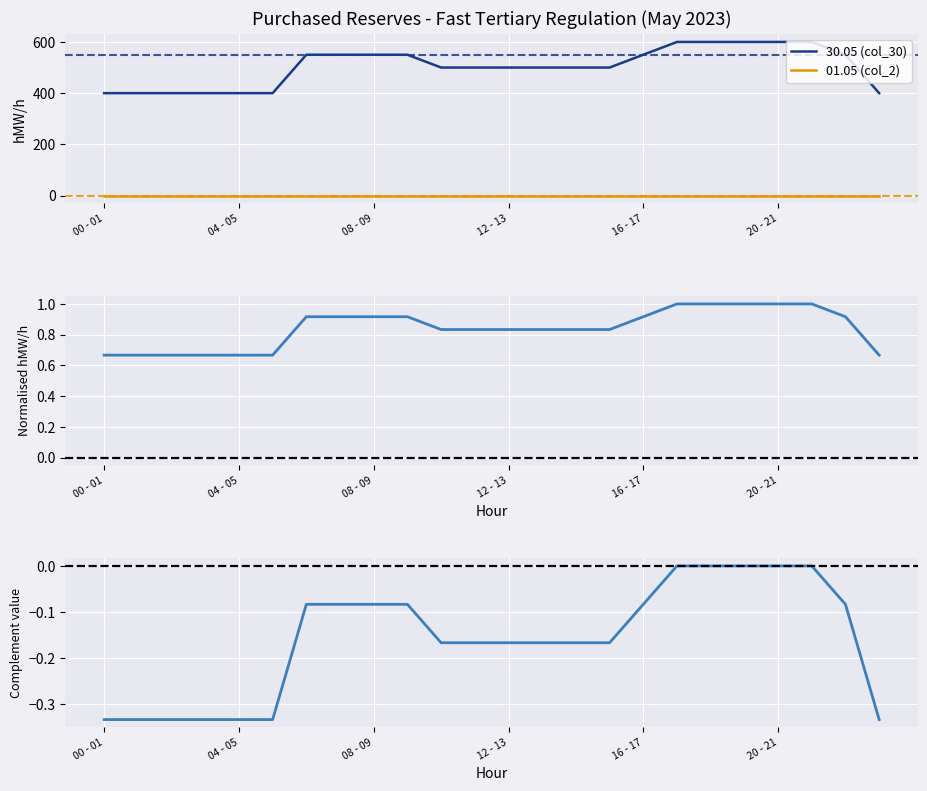

True or false: 30.05 (col_30) and 01.05 (col_2) cross at least once.

False